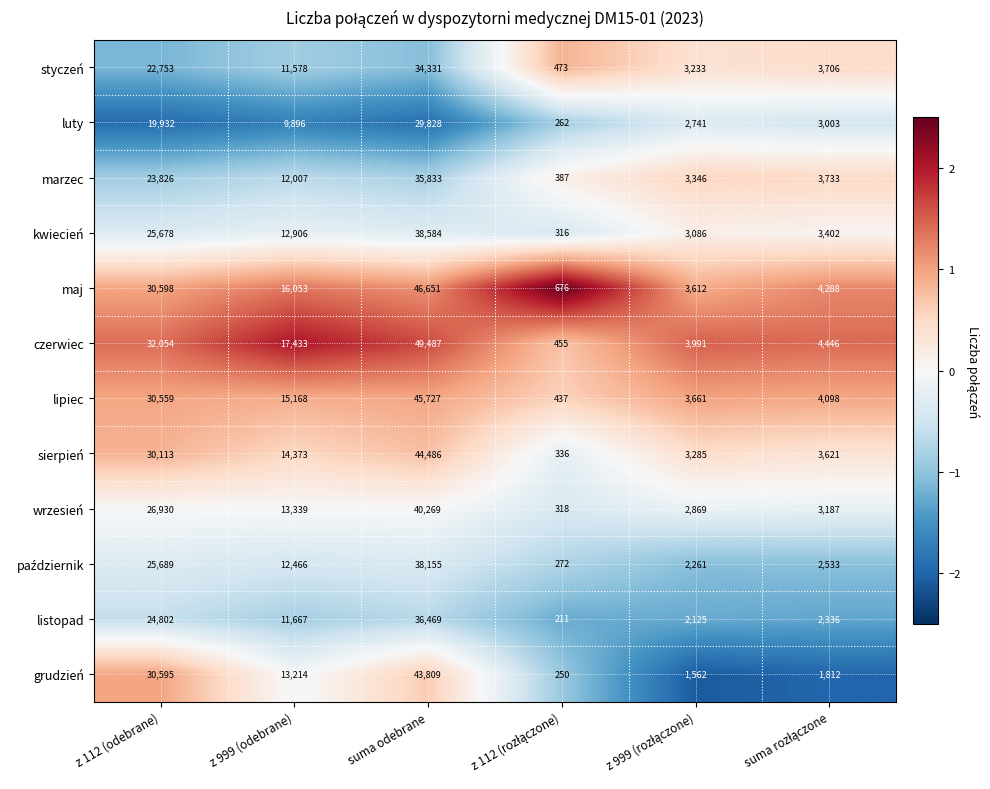

Count the number of data series in this chart.

12